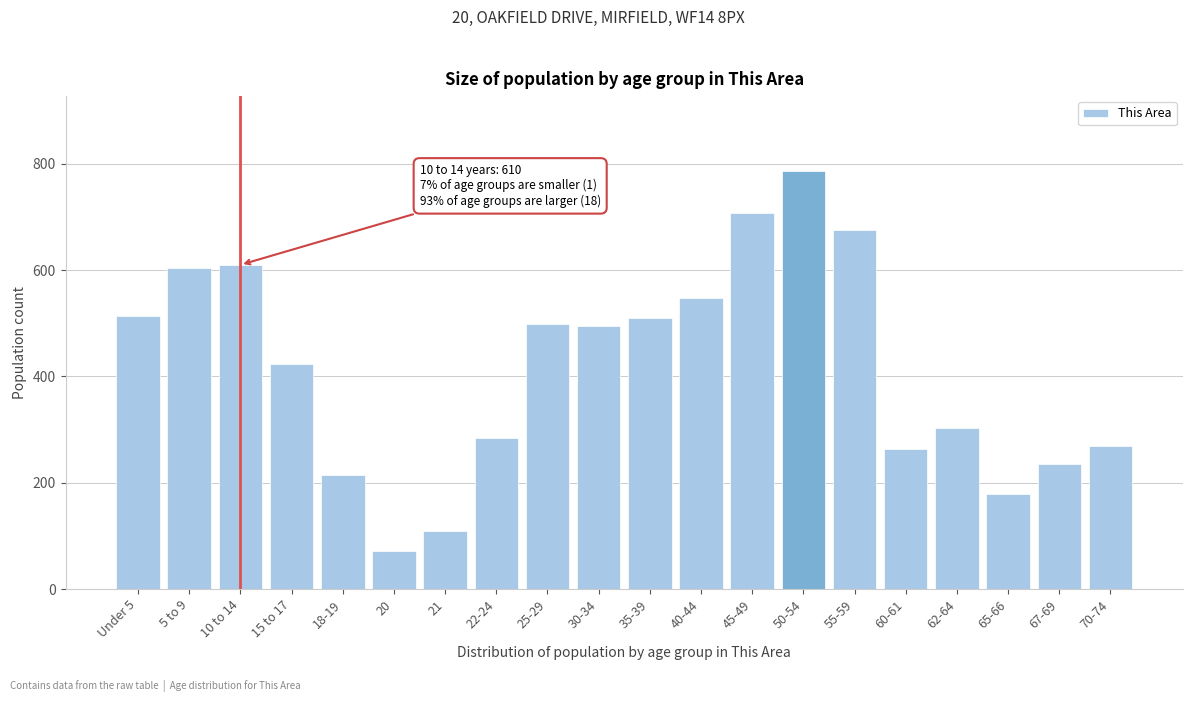

What is the sum of the values at 30-34 and 45-49?

1203